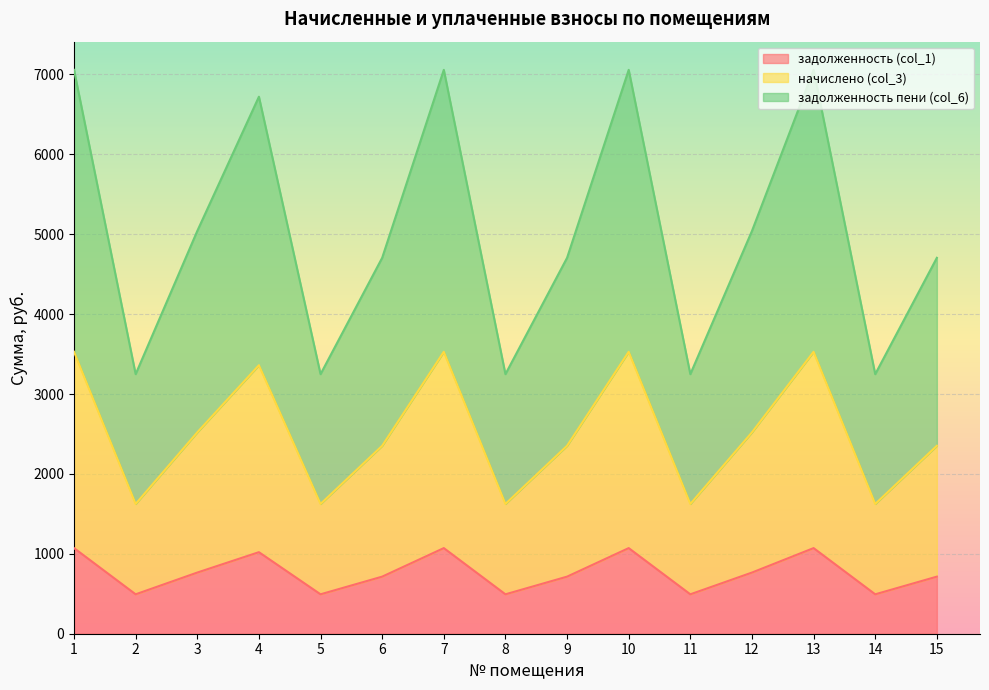

Rank the series by their maximum value, from lowest to highest.

задолженность (col_1), начислено (col_3), задолженность пени (col_6)